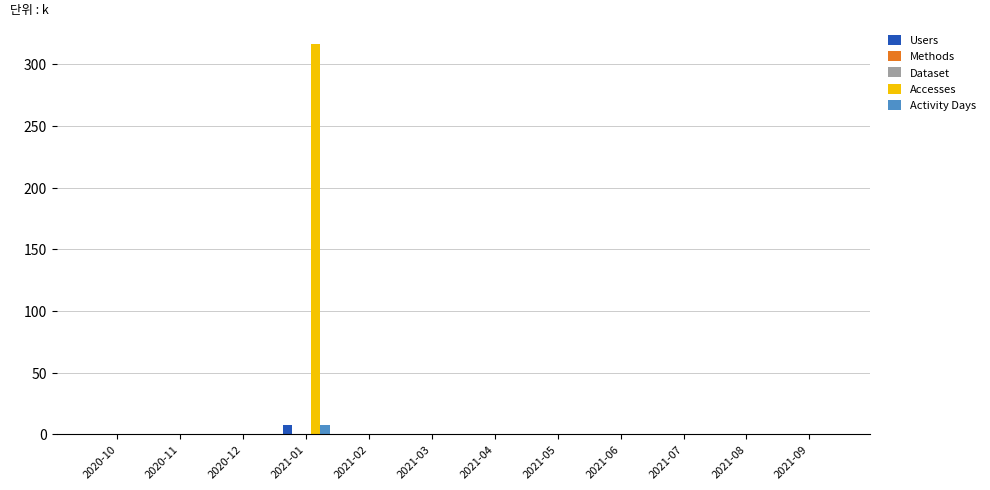

What is the maximum value shown in the chart?

316.2